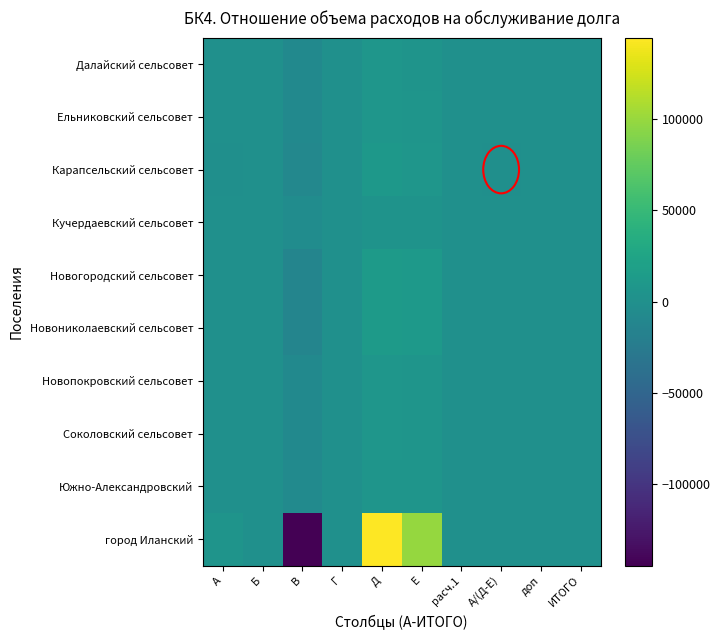

Count the number of data series in this chart.

10